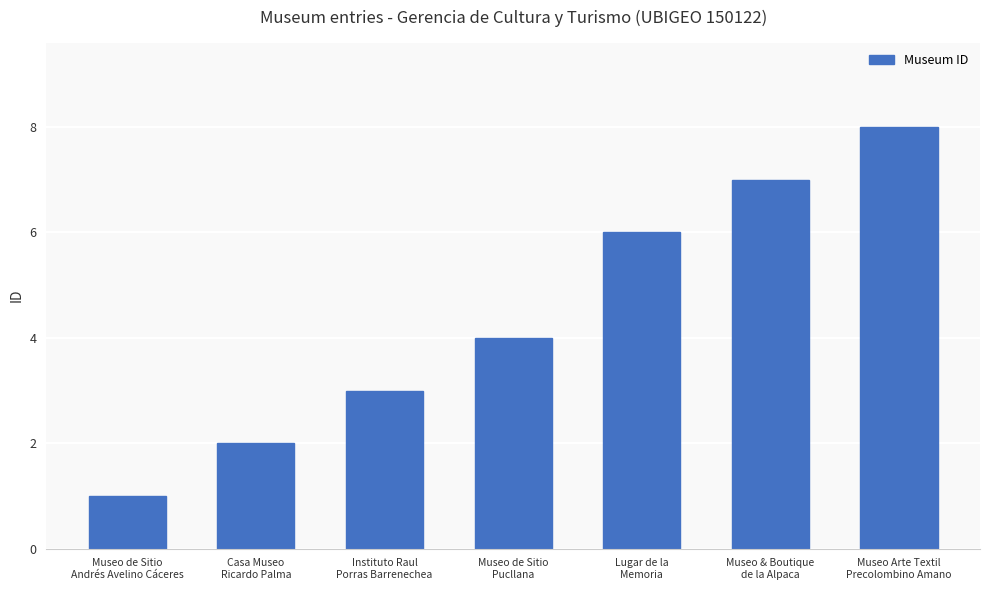

What is the change in value from Instituto Raul
Porras Barrenechea to Lugar de la
Memoria?

+3